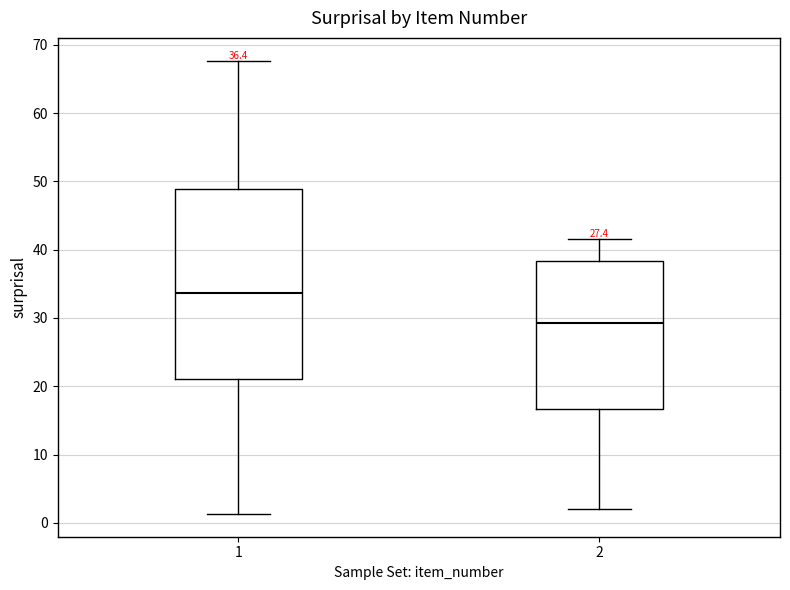

Comparing the boxes themselves (not the whiskers), which one is the tallest?

1